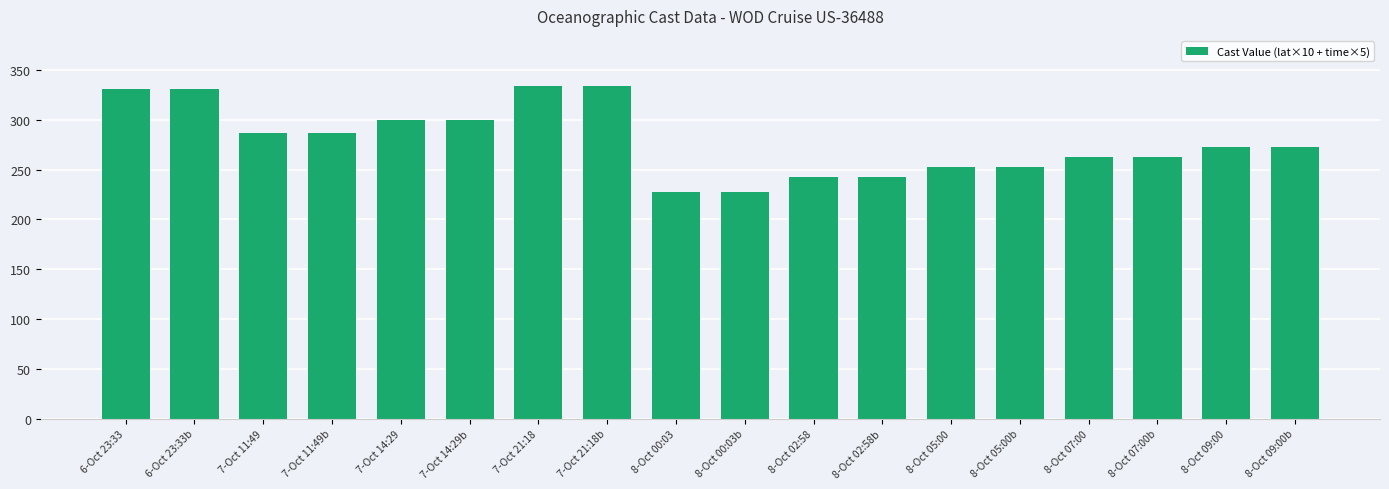

What is the change in value from 8-Oct 00:03b to 8-Oct 02:58b?

+15.1